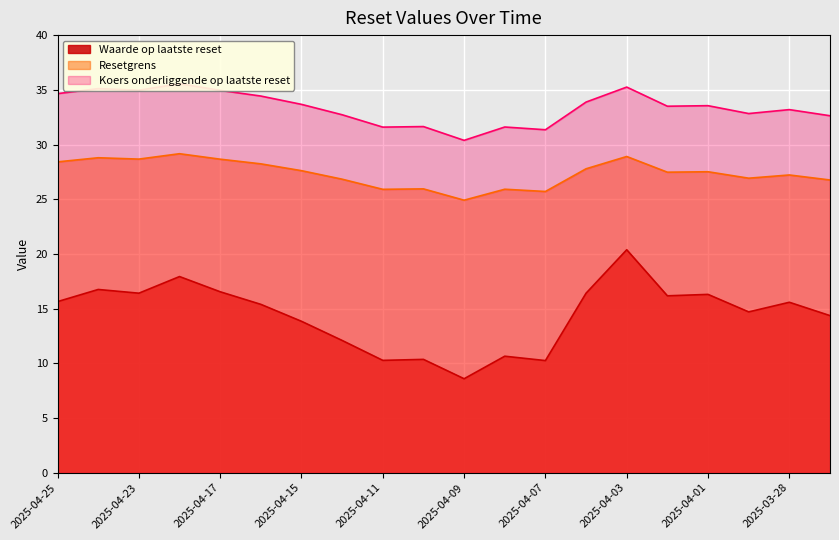

What is the difference between the maximum and minimum values in the Waarde op laatste reset series?

11.8